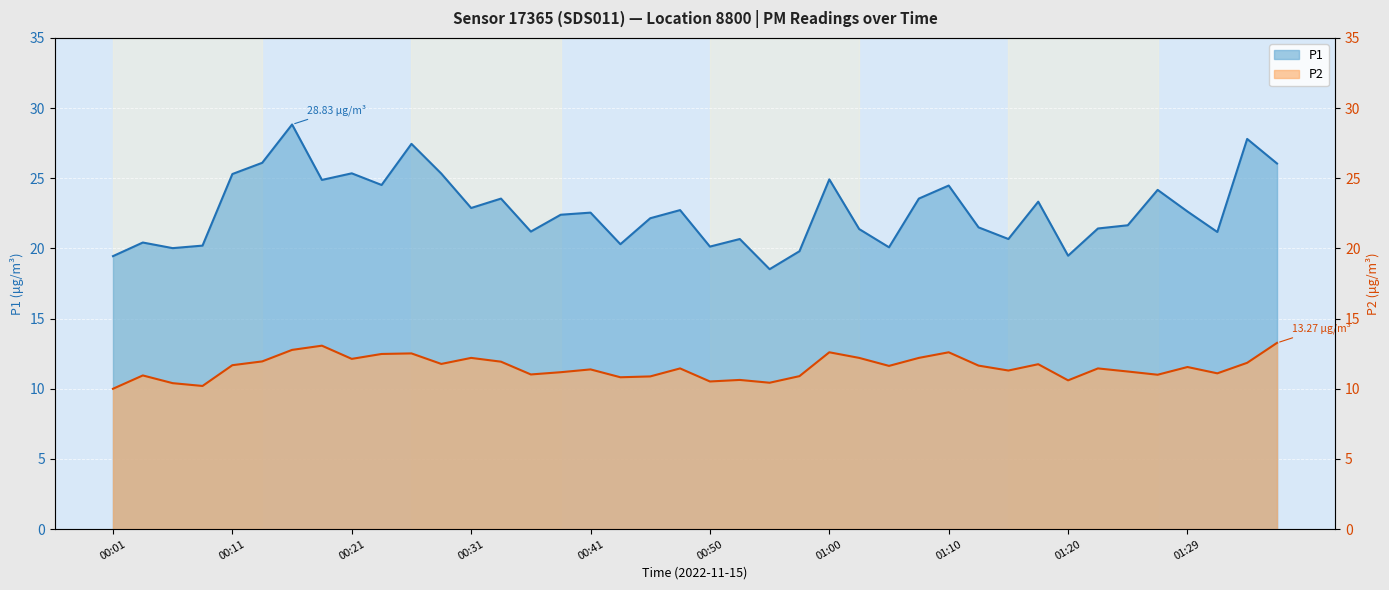

What is the greatest value displayed?

28.8